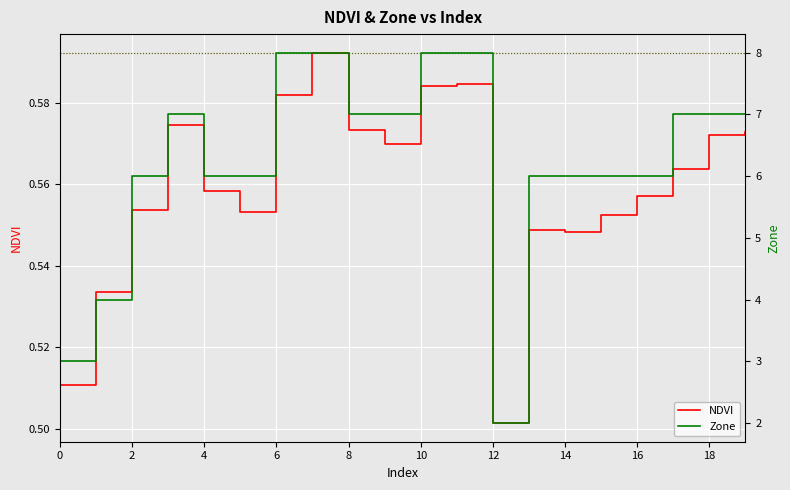

At which label is NDVI closest to 0?

12